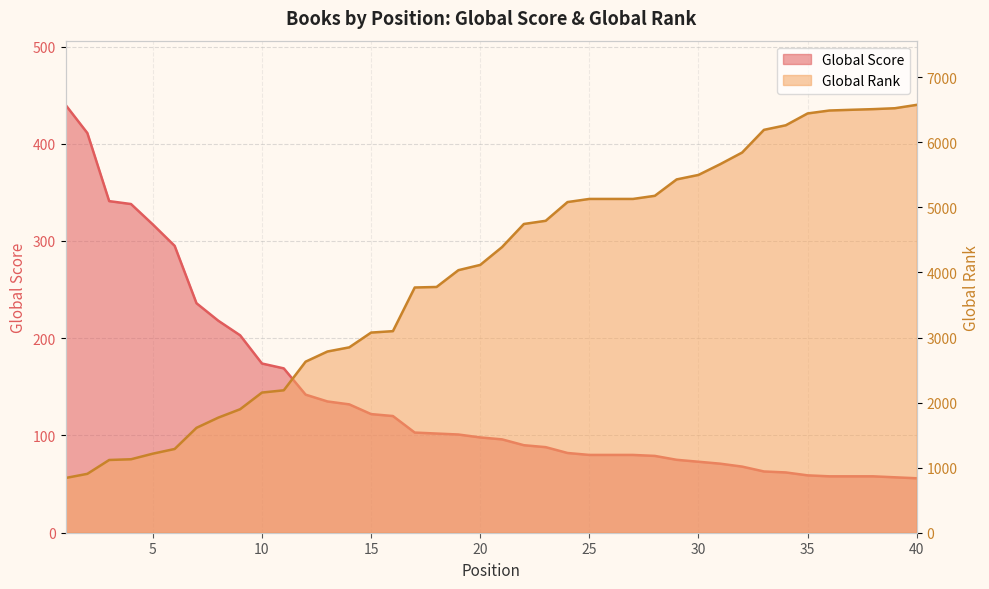

What is the approximate value of Global Rank at 7, to the nearest 50?

1600